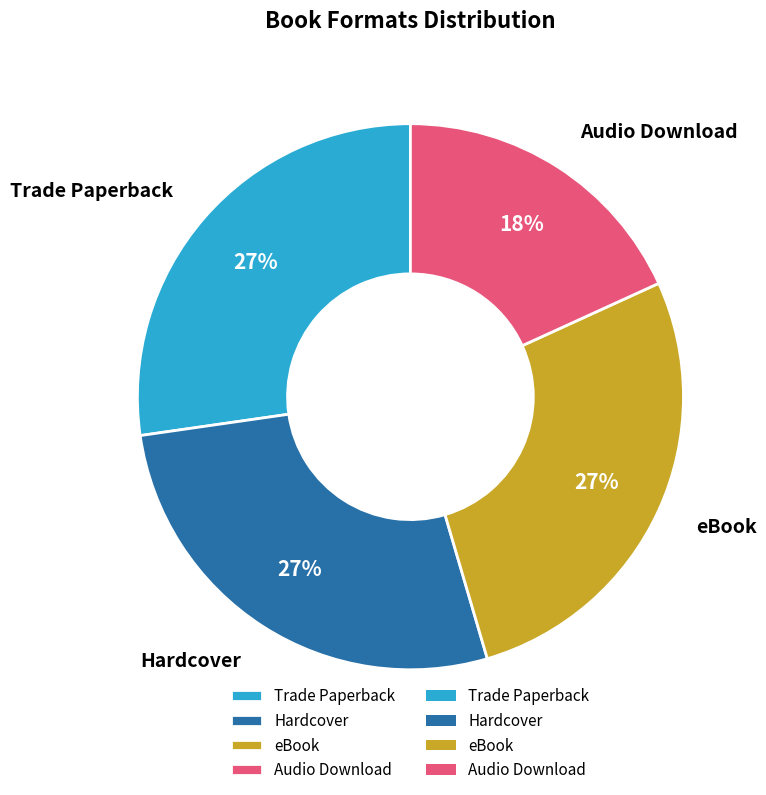

The eBook slice represents 16% of the pie. True or false?

False